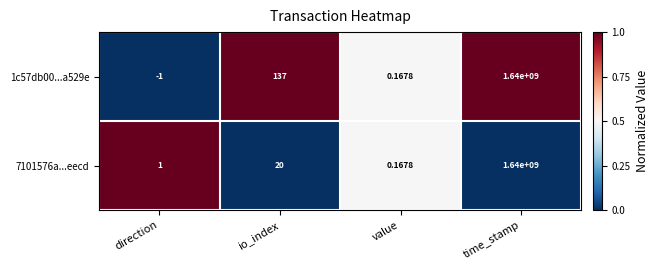

What is the maximum value shown in the chart?

1640000000.0